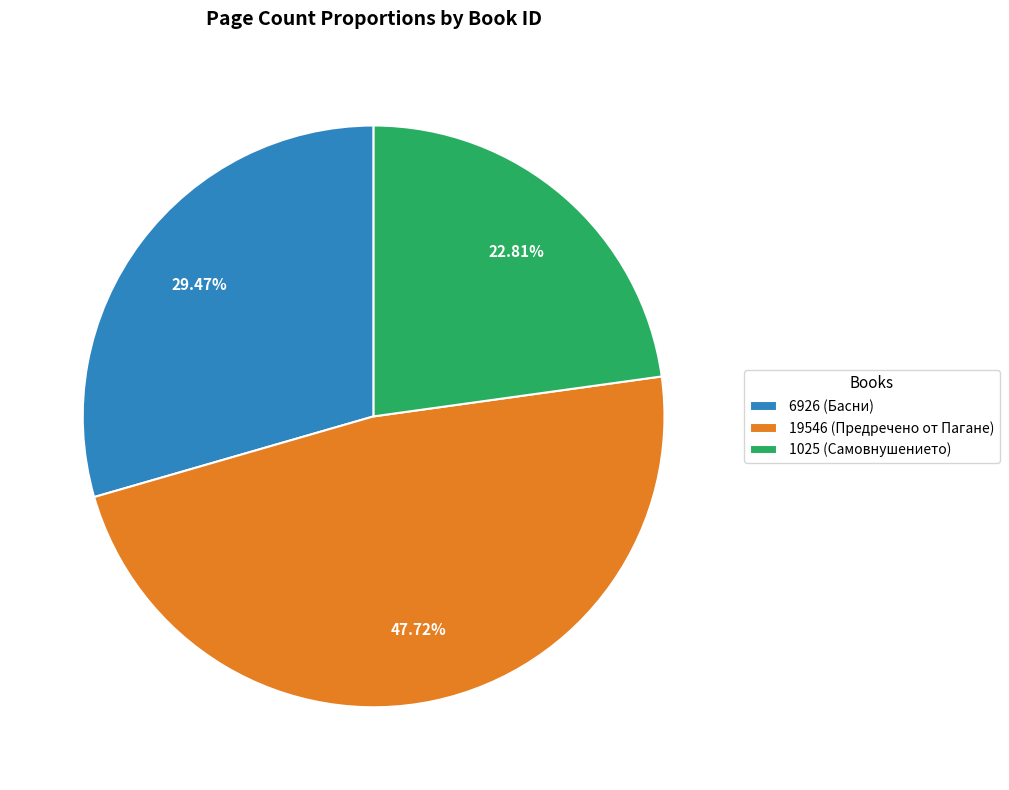

What is the ratio of the value at 1025 (Самовнушението) to the value at 6926 (Басни)?

0.8